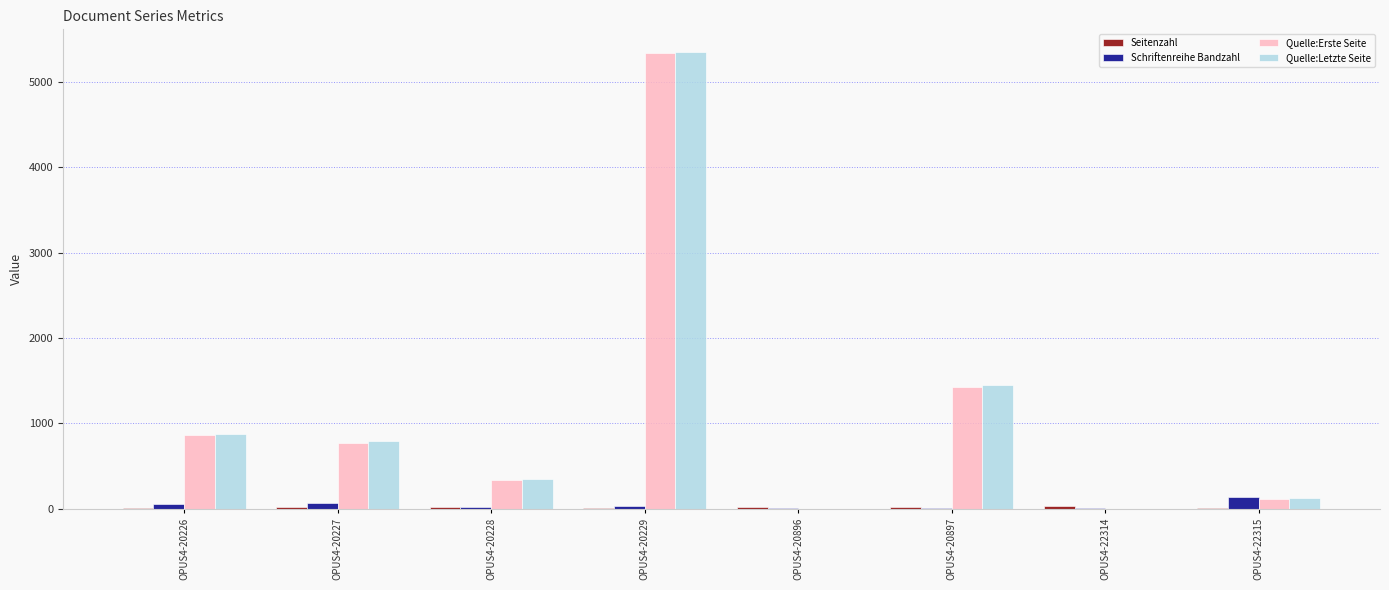

The value of Quelle:Letzte Seite at OPUS4-22314 is -2020. True or false?

False